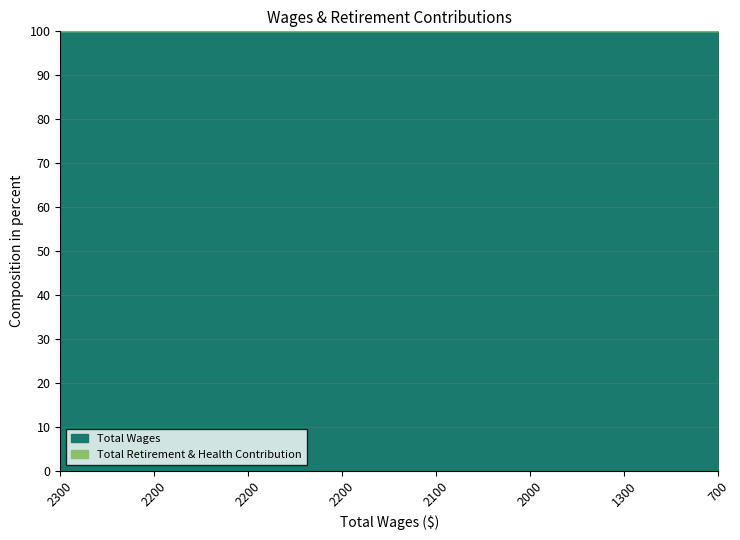

How many data points in Total Wages are less than 2200?

4